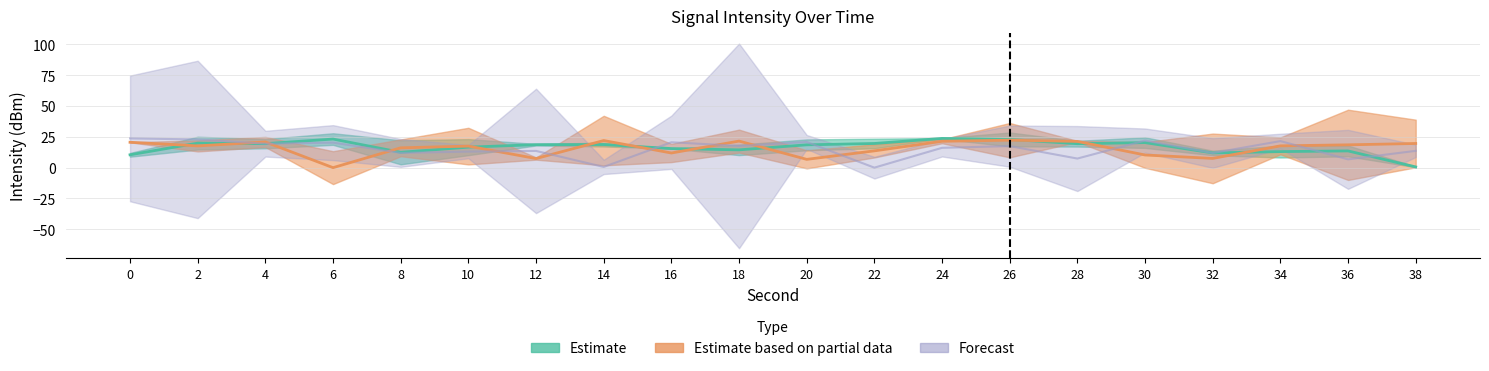

What is the average value of the Estimate series?

16.7